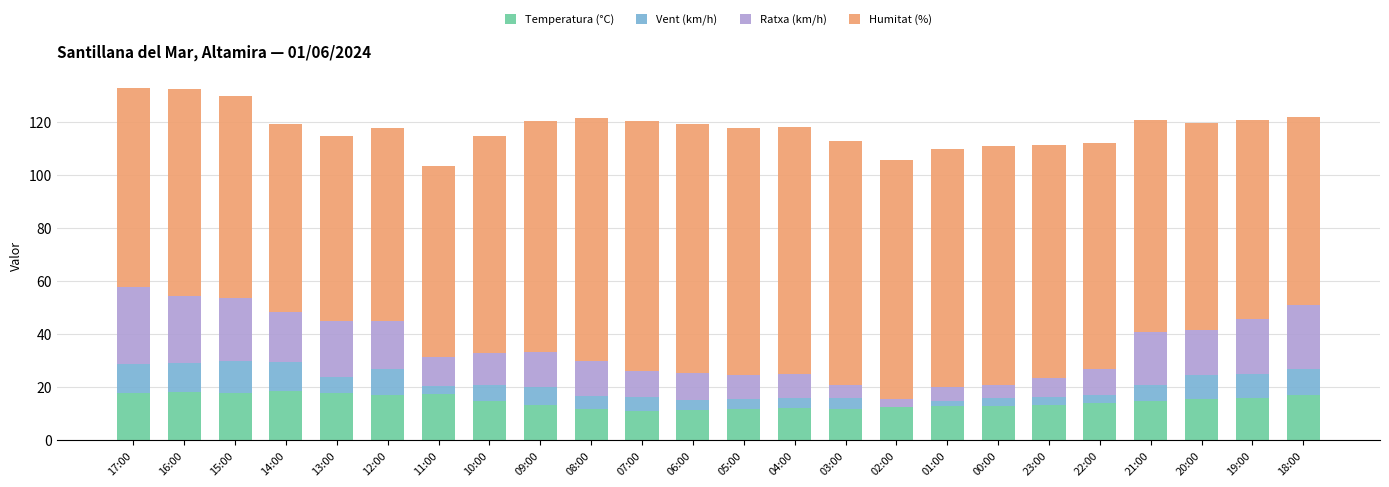

Is it true that Temperatura (°C) equals 26.3 at 10:00?

False